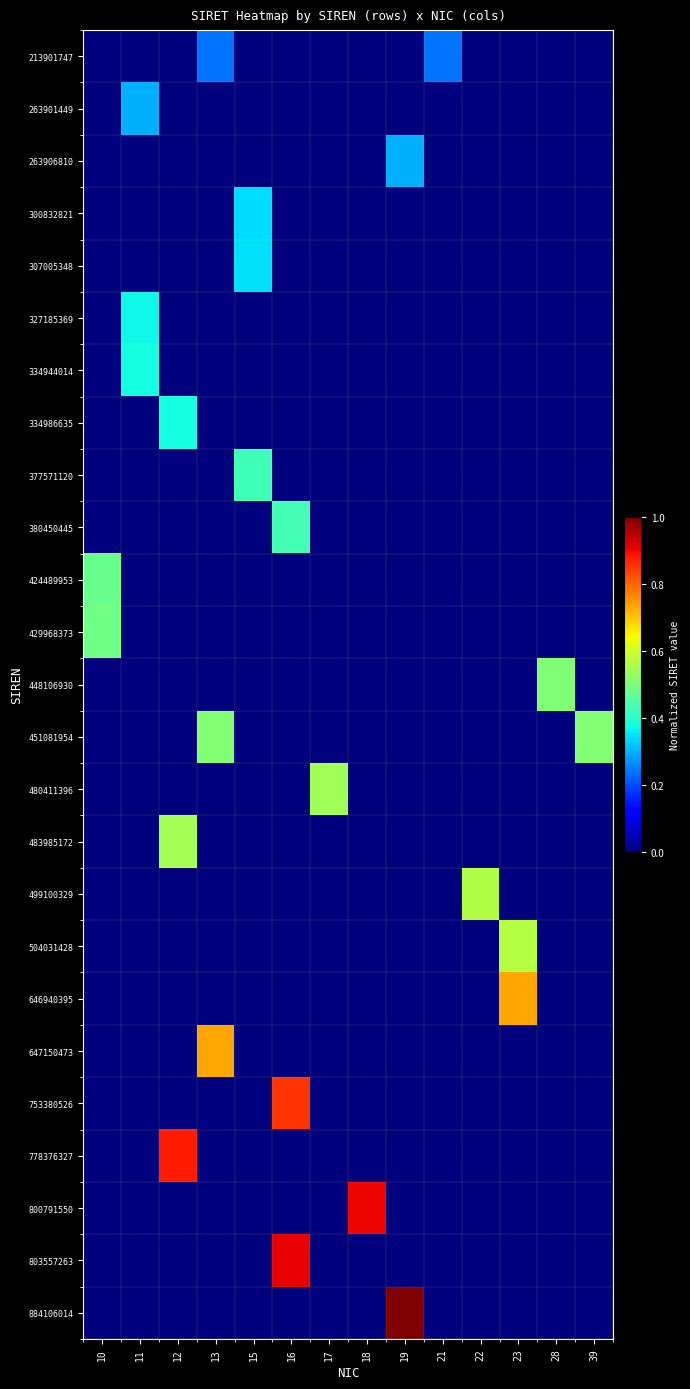

What is the difference between the highest and lowest values at 15?

0.4